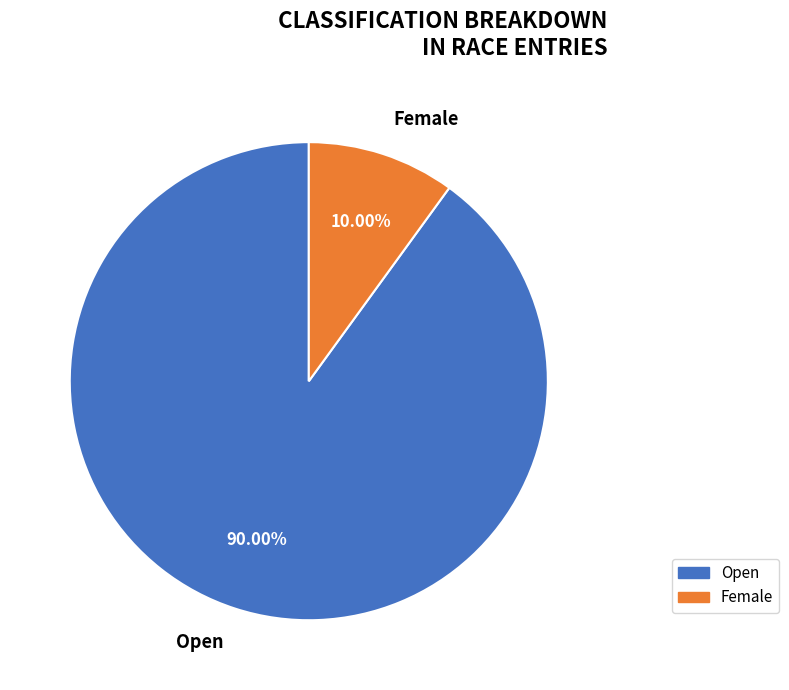

Rank the categories by value from highest to lowest.

Open, Female